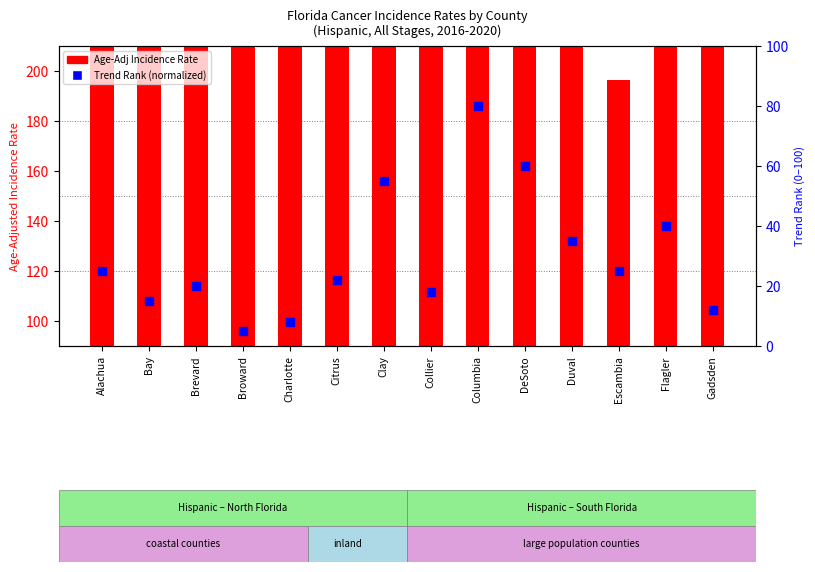

Which series reaches the maximum Y coordinate?

Age-Adj Rate